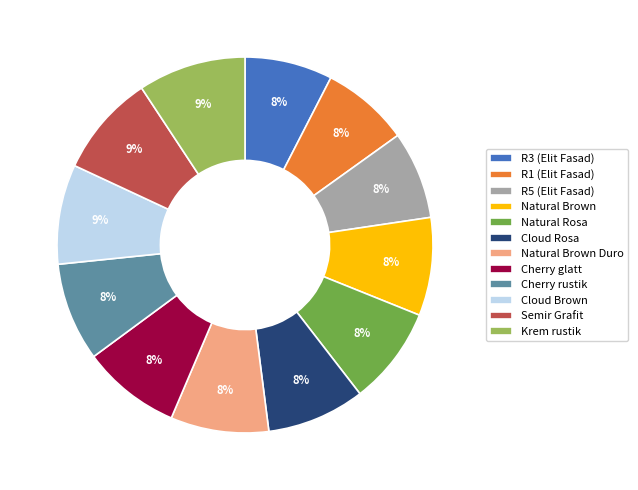

True or false: Cherry rustik accounts for 8% of the total.

True